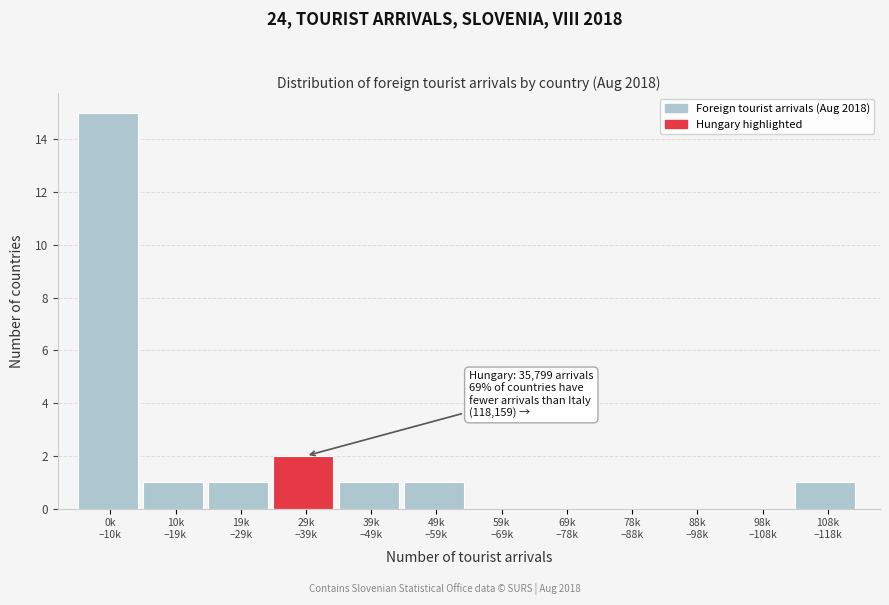

What is the maximum value shown in the chart?

15